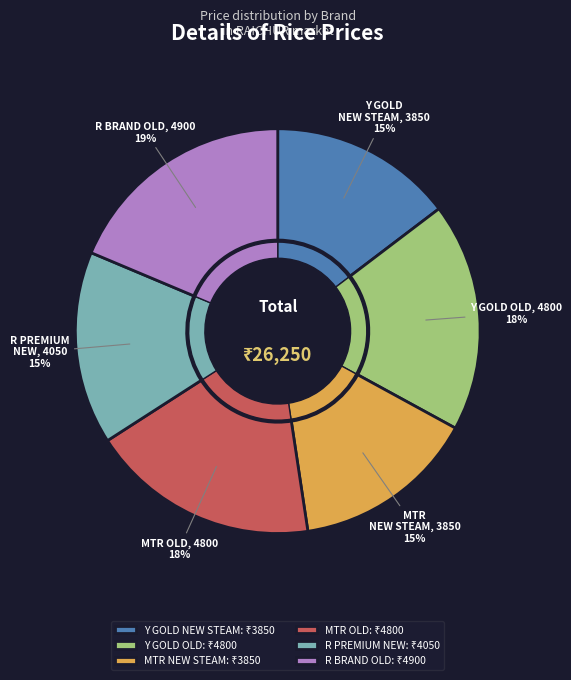

To the nearest percent, what percentage of the pie is R PREMIUM NEW?

15%